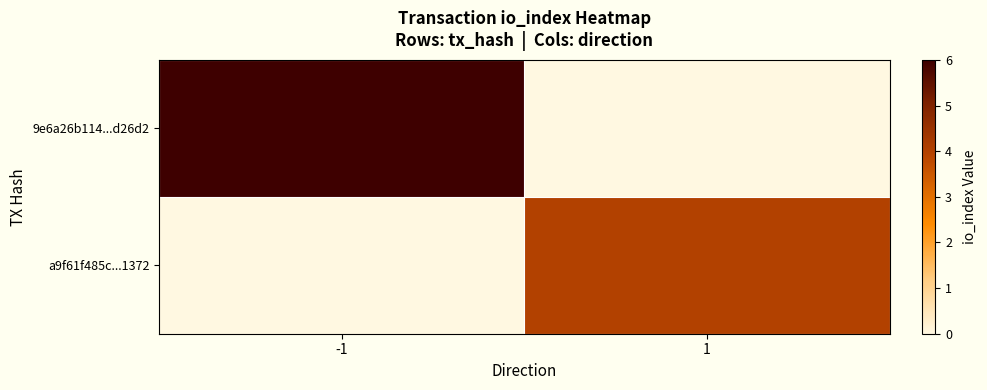

Which series has the widest spread of values?

9e6a26b114...d26d2